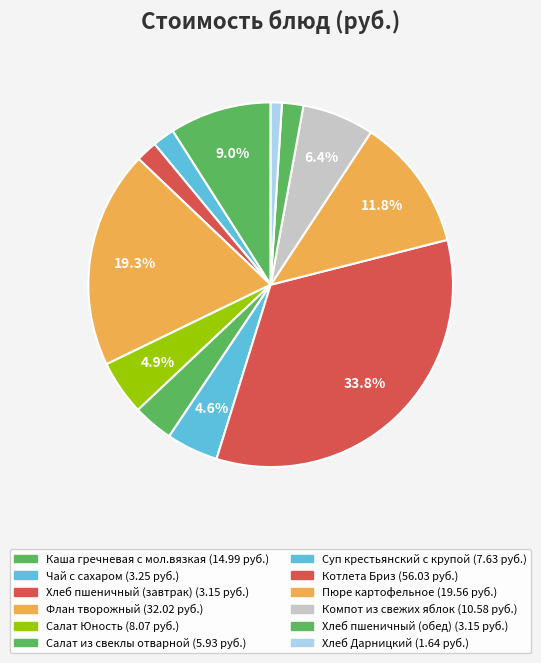

Does Хлеб Дарницкий account for over 50% of the chart?

No